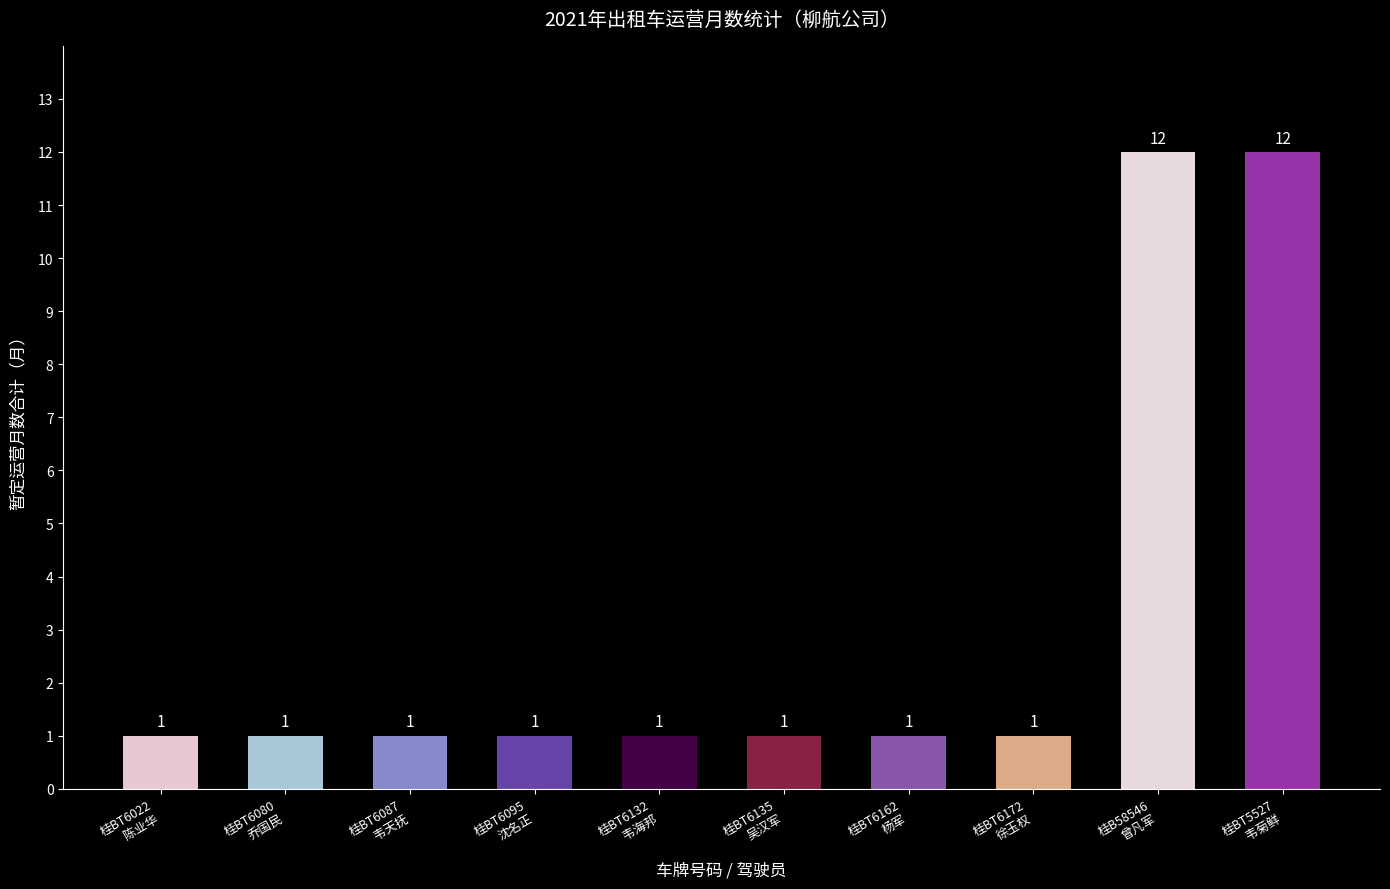

What is the greatest value displayed?

12